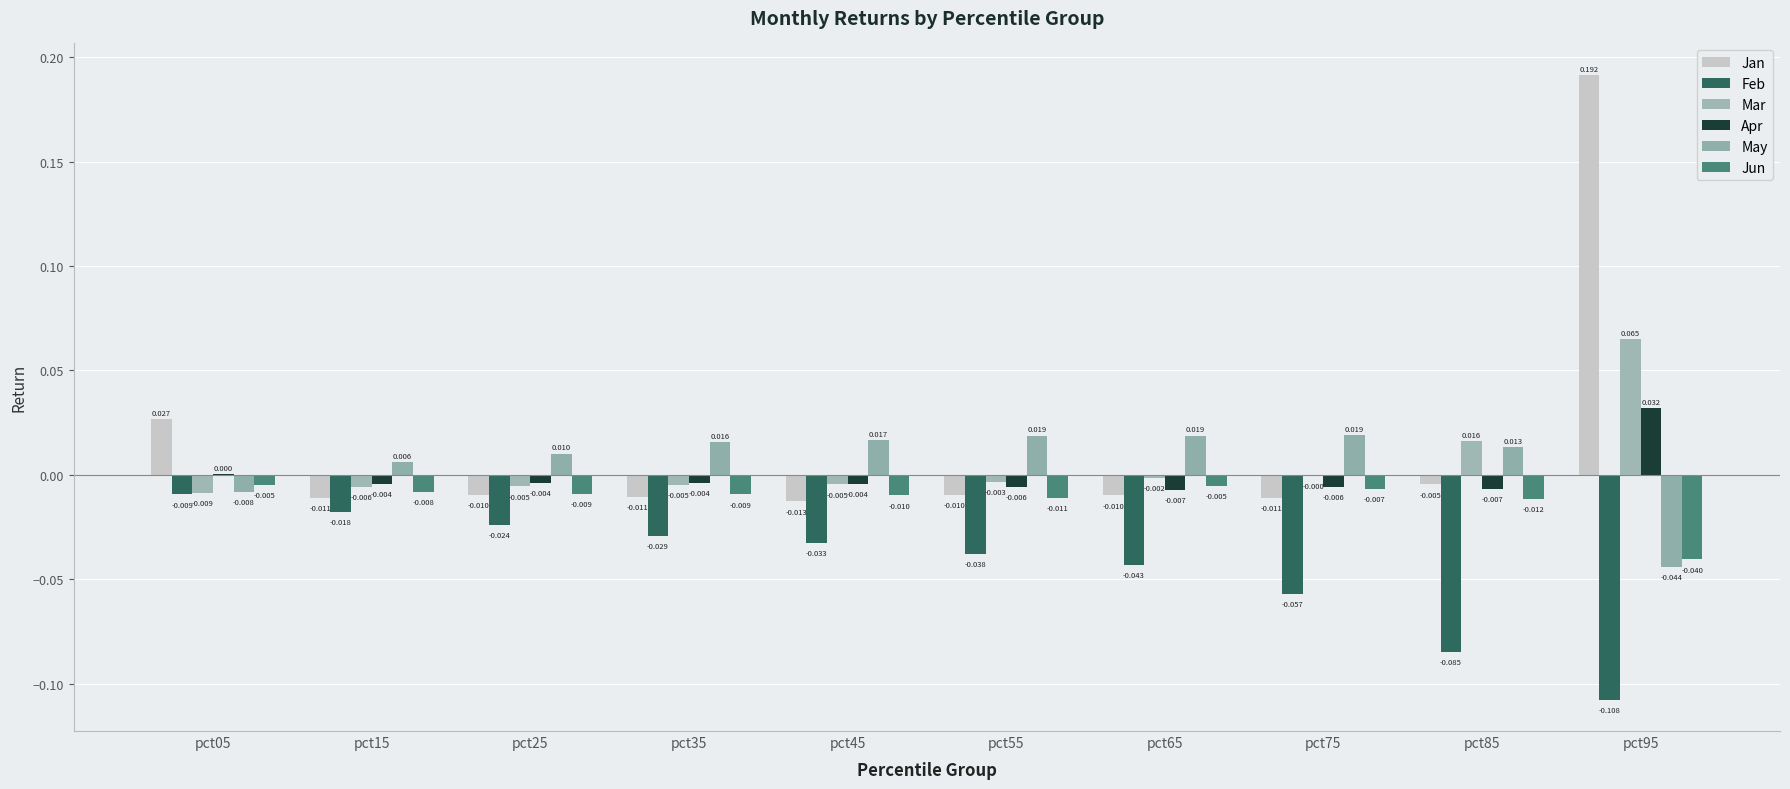

Rank the series by their maximum value, from highest to lowest.

Jan, Mar, Apr, May, Jun, Feb